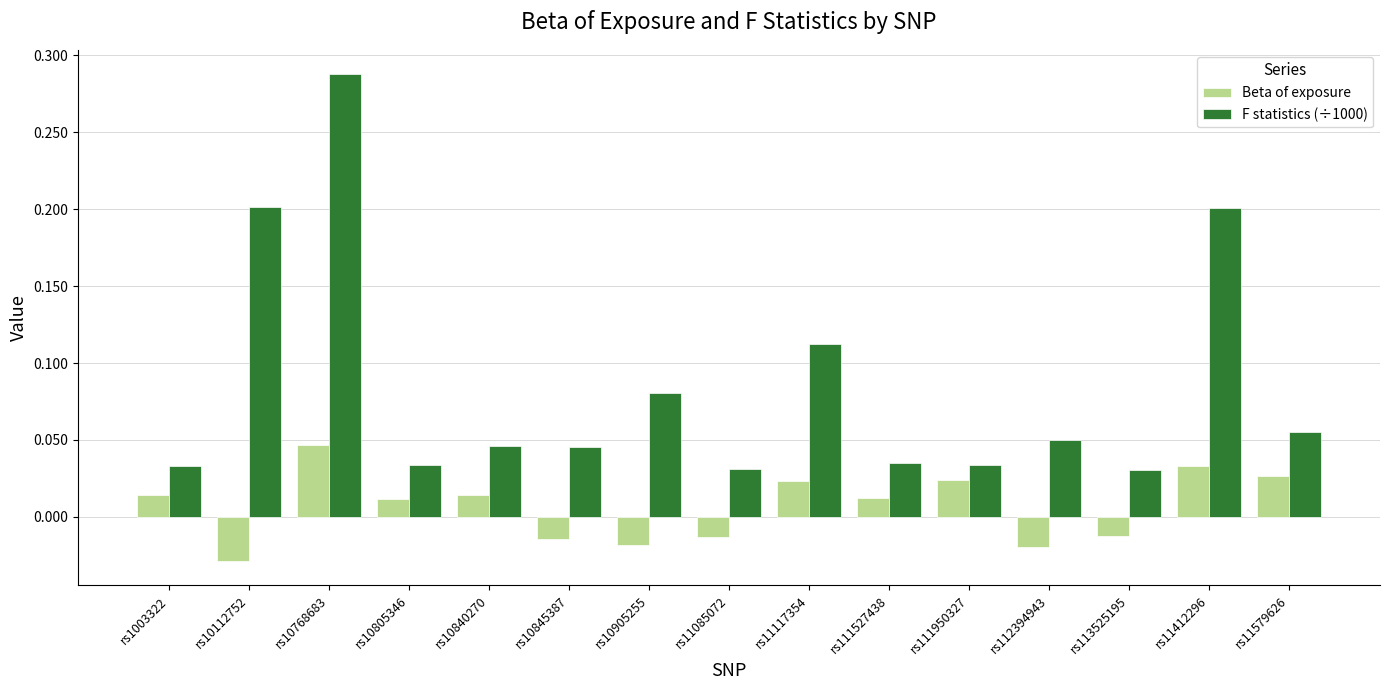

How many categories are shown in the chart?

15